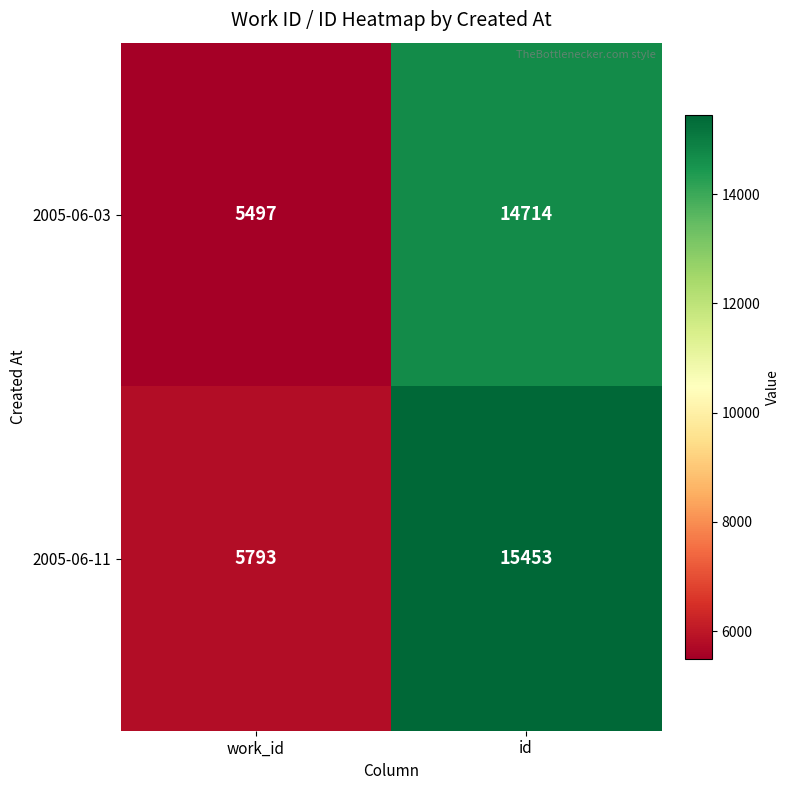

Which category has the lowest value in the 2005-06-11 series?

work_id